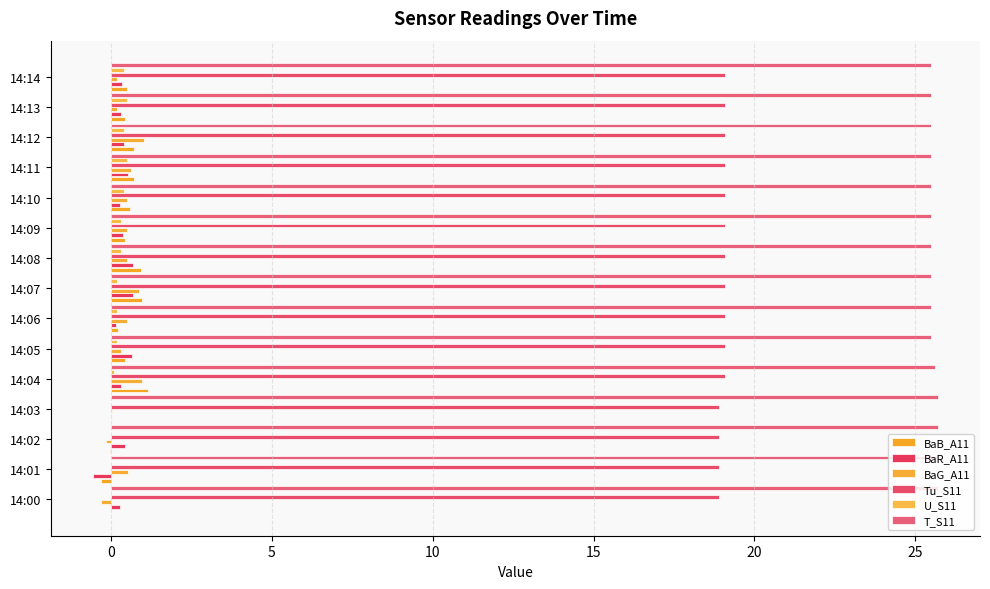

What is the average value of the BaR_A11 series?

0.3